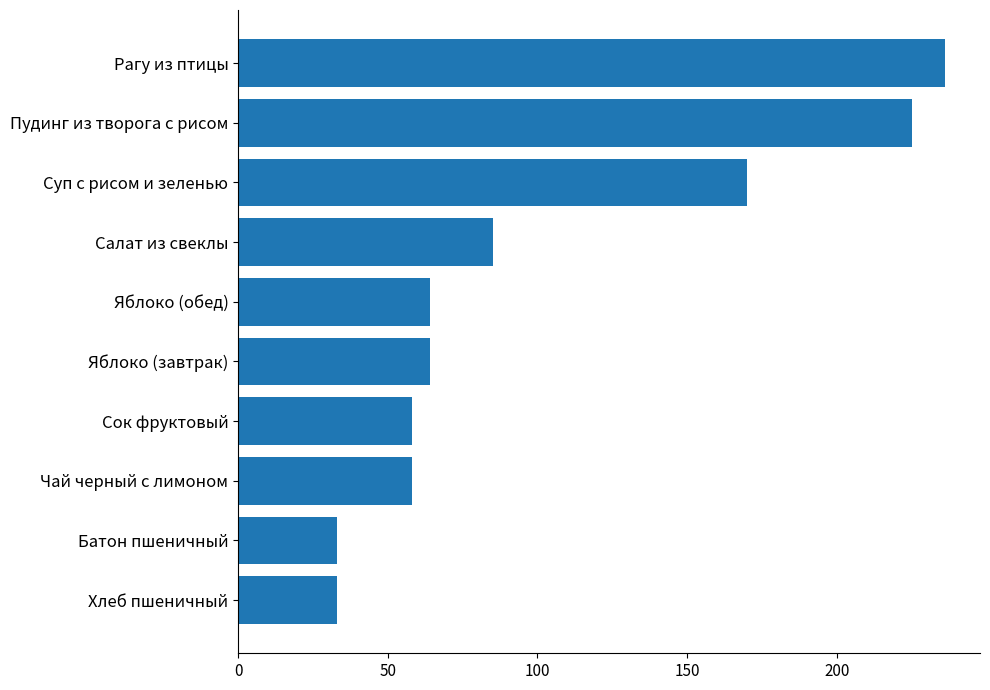

How many bars are there in total?

10